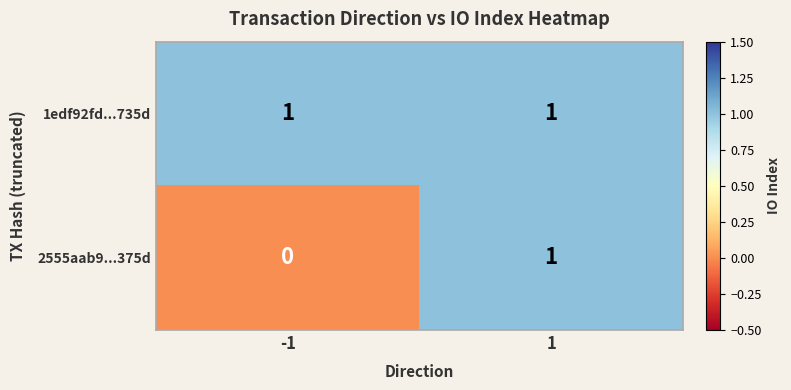

Rank the series at -1 from highest to lowest value.

1edf92fd...735d, 2555aab9...375d